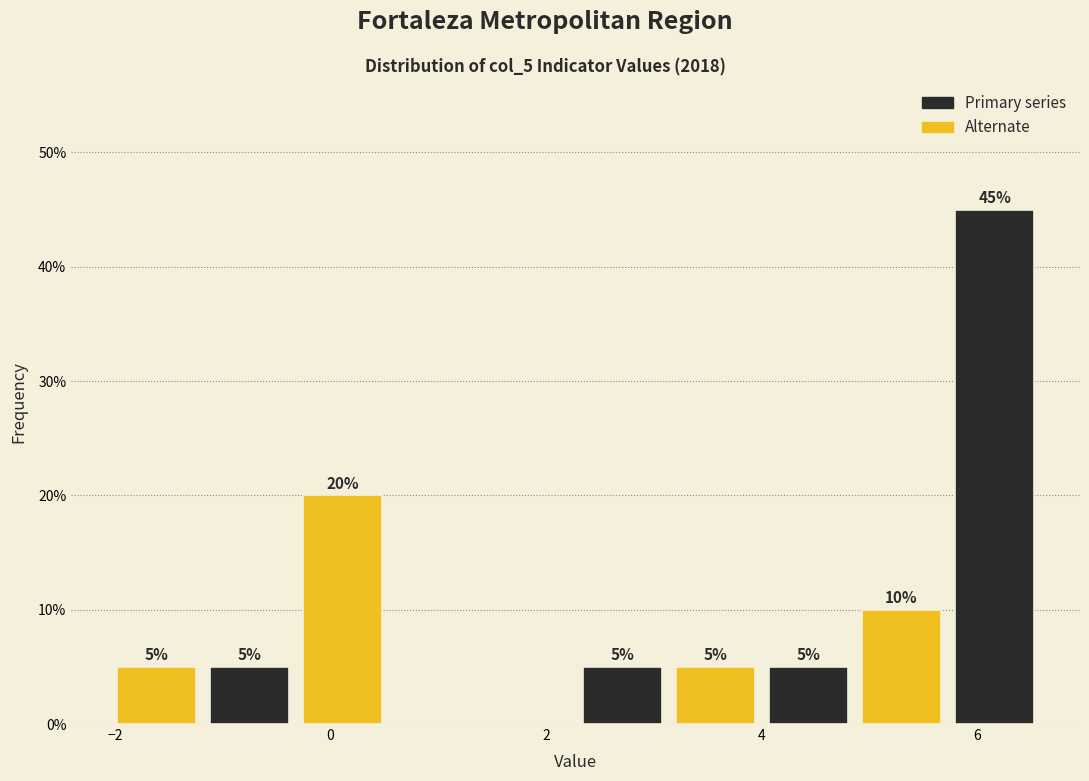

Which range on the x-axis has the tallest bar?

5.8 to 6.6